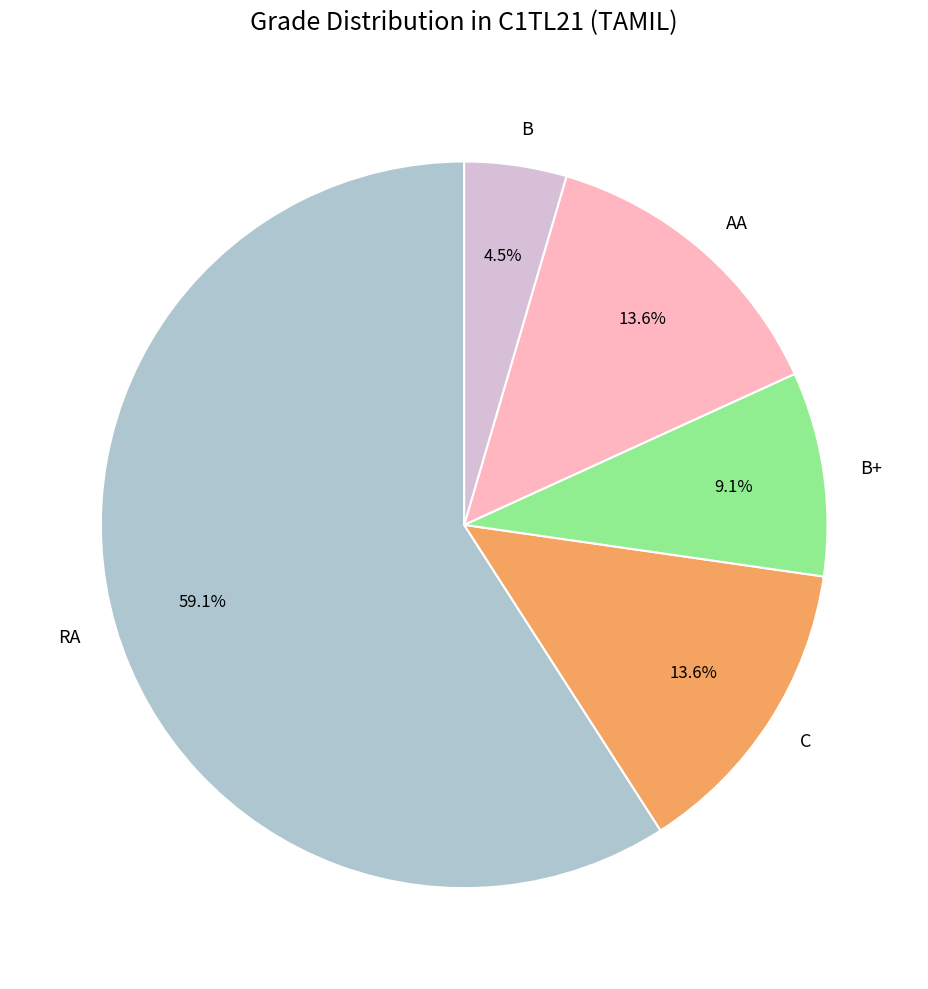

The C slice represents 34% of the pie. True or false?

False